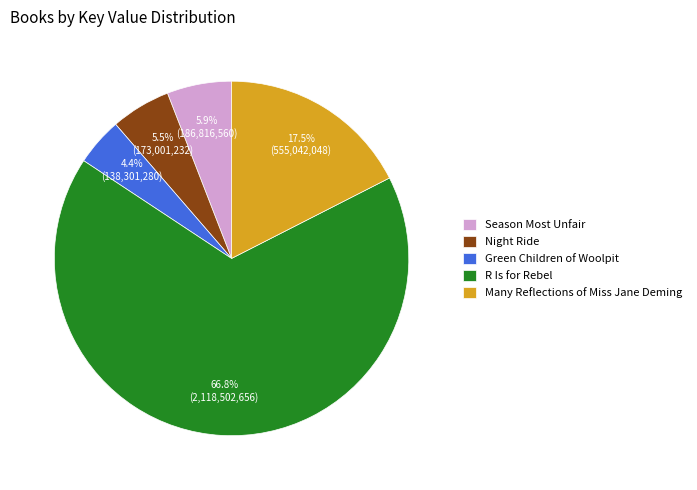

What is the smallest slice in the pie chart?

Green Children of Woolpit